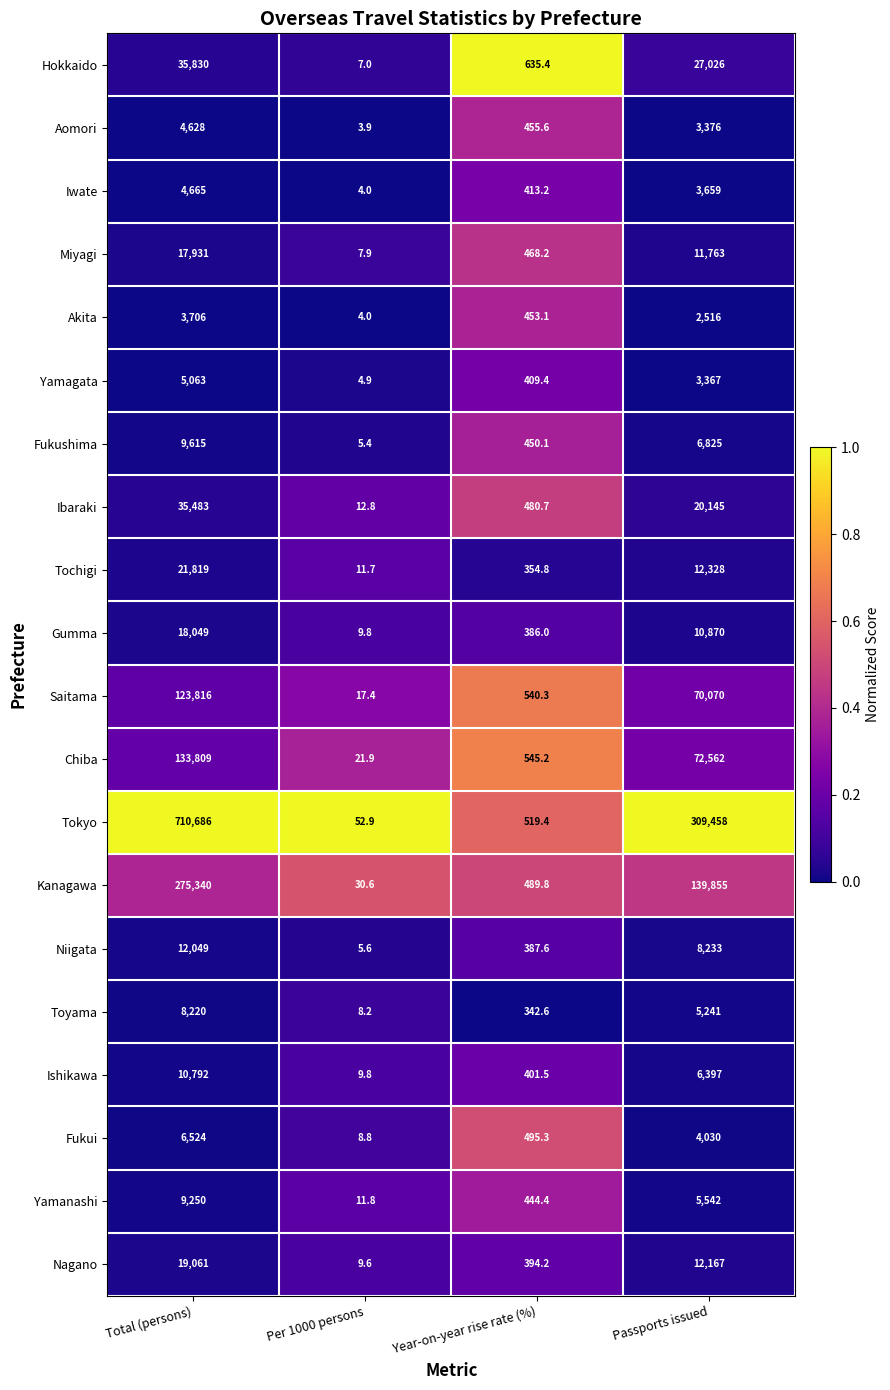

Which series has the widest spread of values?

Tokyo